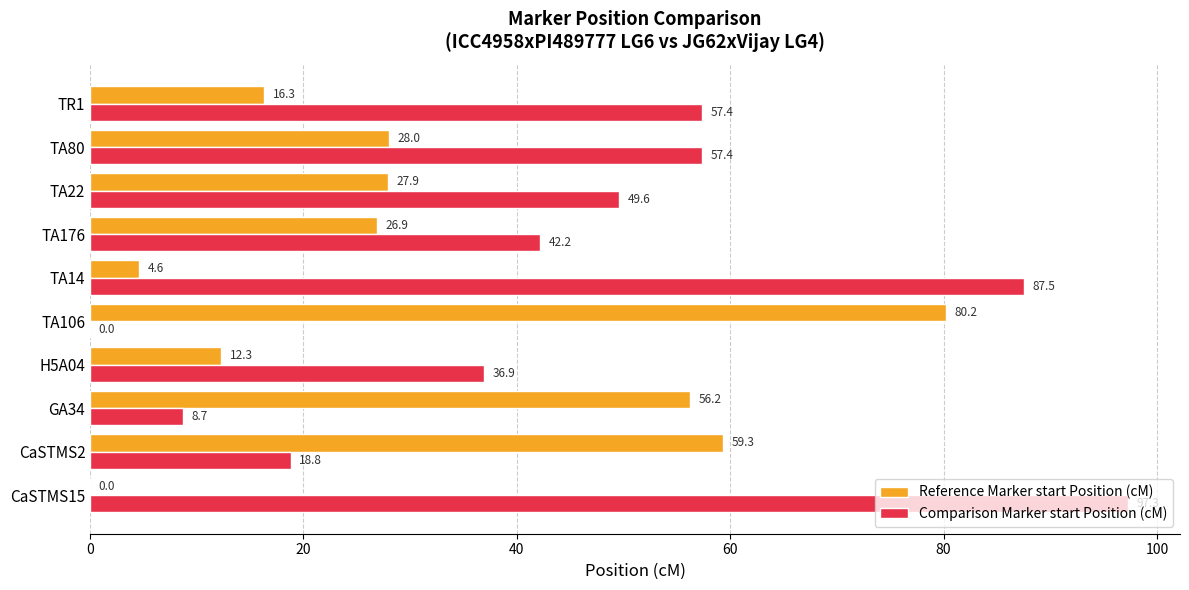

What are all the series names shown in the legend?

Reference Marker start Position (cM), Comparison Marker start Position (cM)